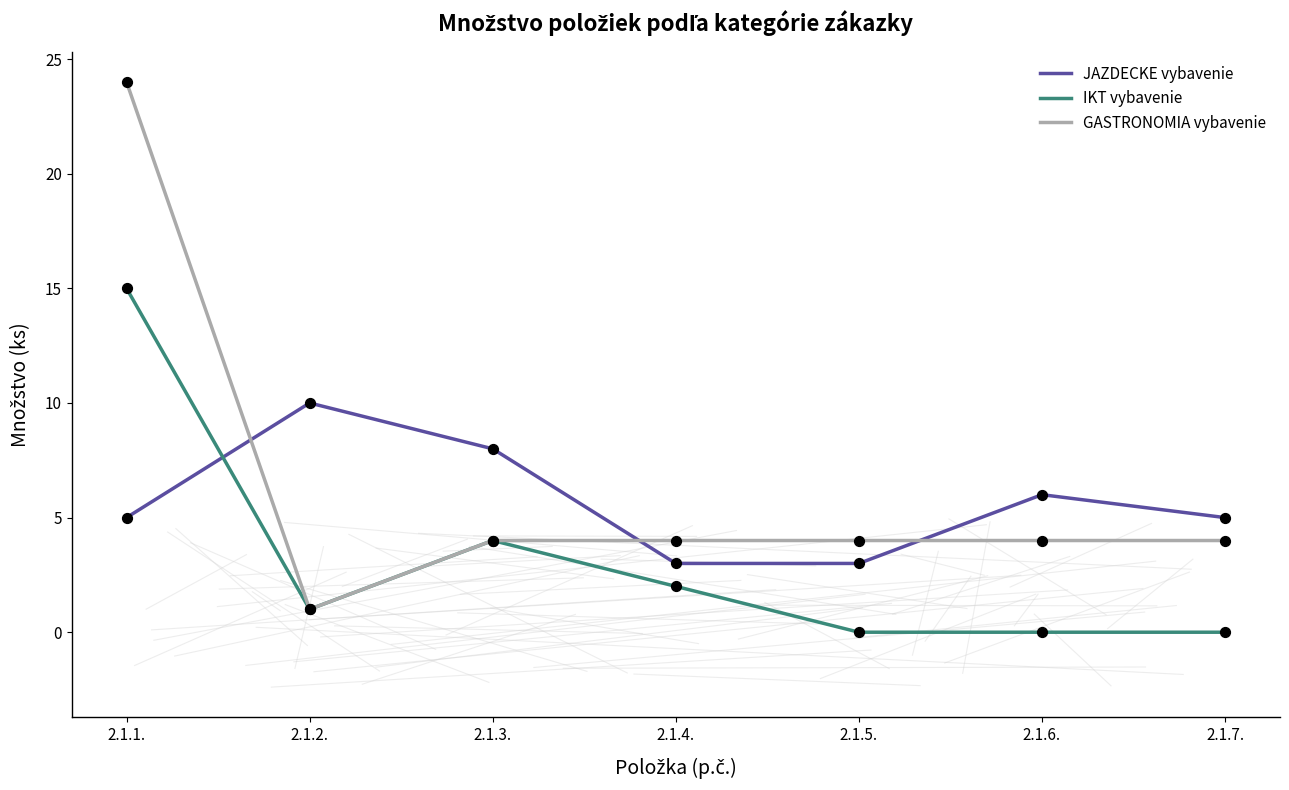

At how many categories does at least one series exceed 13?

1